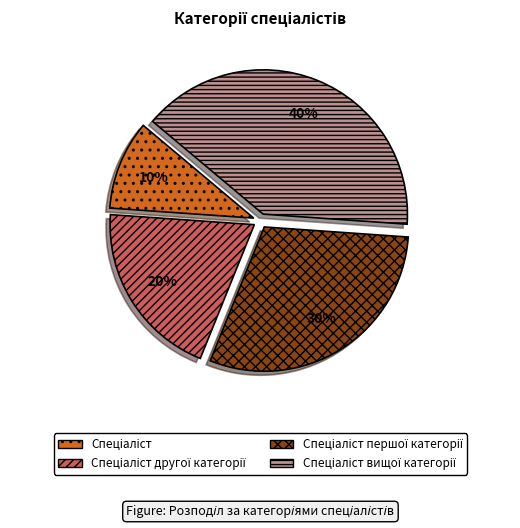

Does any single category account for the majority?

No